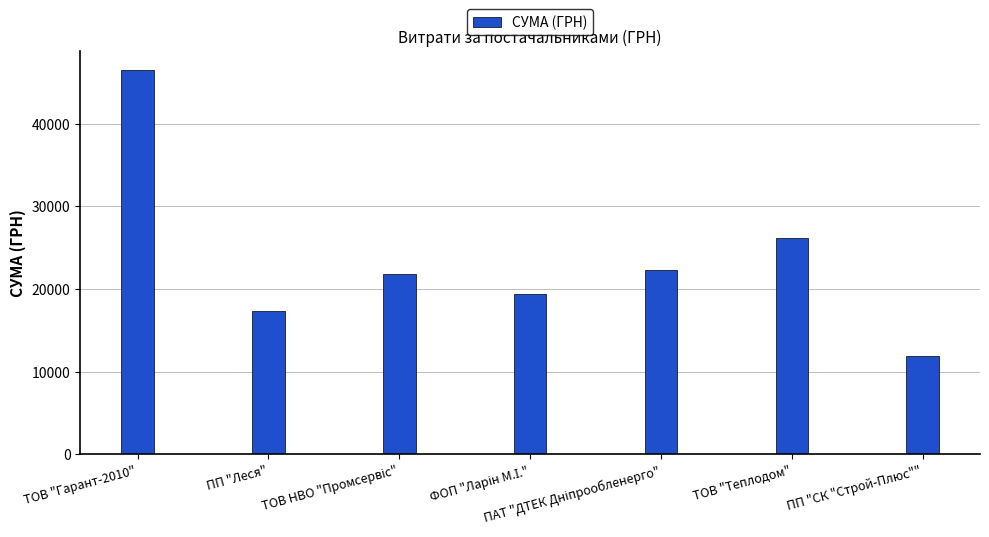

The chart shows a value of 74446.2 at ТОВ "Гарант-2010". True or false?

False